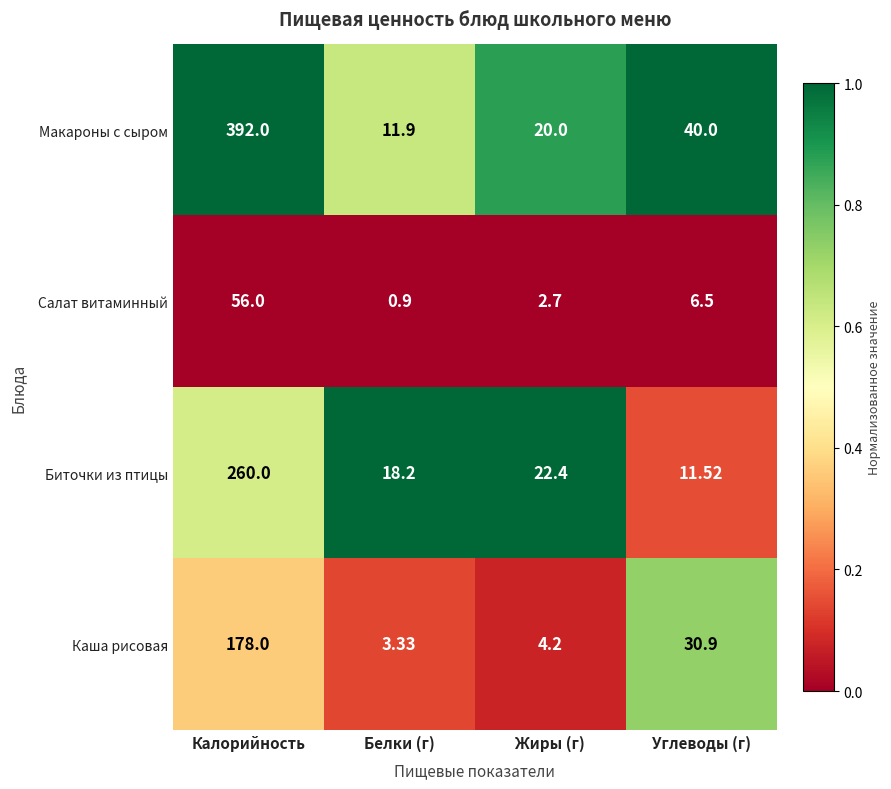

Which label corresponds to the smallest value in the chart?

Белки (г)